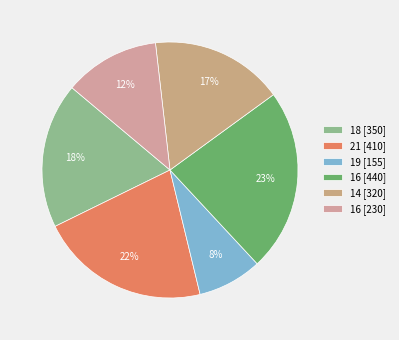

Is there a majority slice in this chart?

No